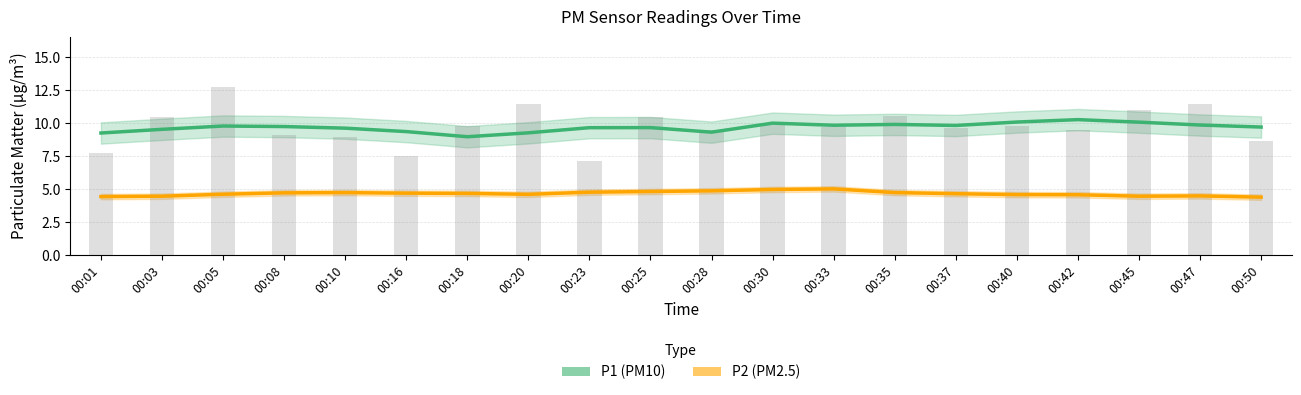

Reading right to left, transcribe all the data shown in this chart.

P1 (PM10): 00:50=9.7	00:47=9.9	00:45=10.1	00:42=10.3	00:40=10.1	00:37=9.8	00:35=9.9	00:33=9.8	00:30=10.0	00:28=9.3	00:25=9.7	00:23=9.7	00:20=9.3	00:18=9.0	00:16=9.4	00:10=9.6	00:08=9.7	00:05=9.8	00:03=9.5	00:01=9.3
P2 (PM2.5): 00:50=4.4	00:47=4.5	00:45=4.5	00:42=4.6	00:40=4.6	00:37=4.7	00:35=4.7	00:33=5.0	00:30=5.0	00:28=4.9	00:25=4.8	00:23=4.8	00:20=4.6	00:18=4.7	00:16=4.7	00:10=4.7	00:08=4.7	00:05=4.6	00:03=4.5	00:01=4.4